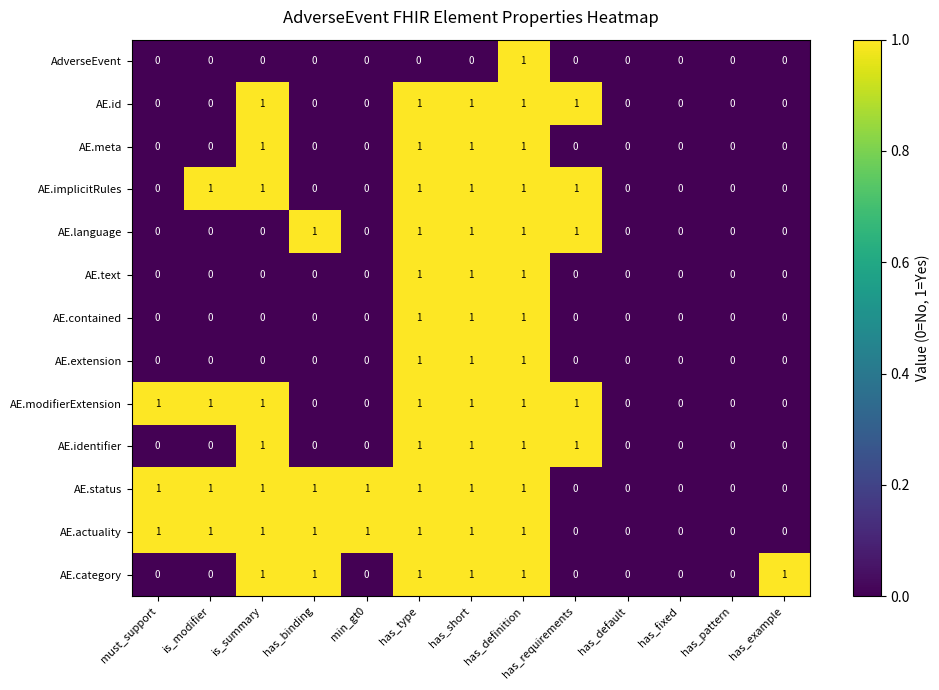

Count the AE.language values in the range 0 to 1.

13